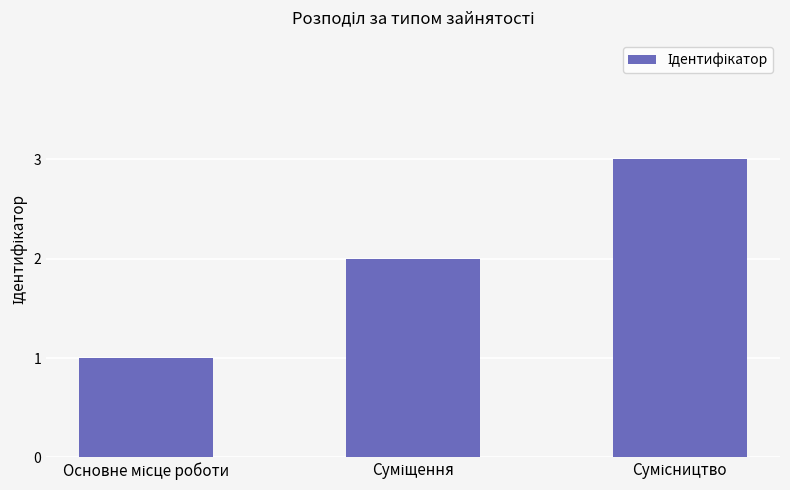

What is the maximum value shown in the chart?

3